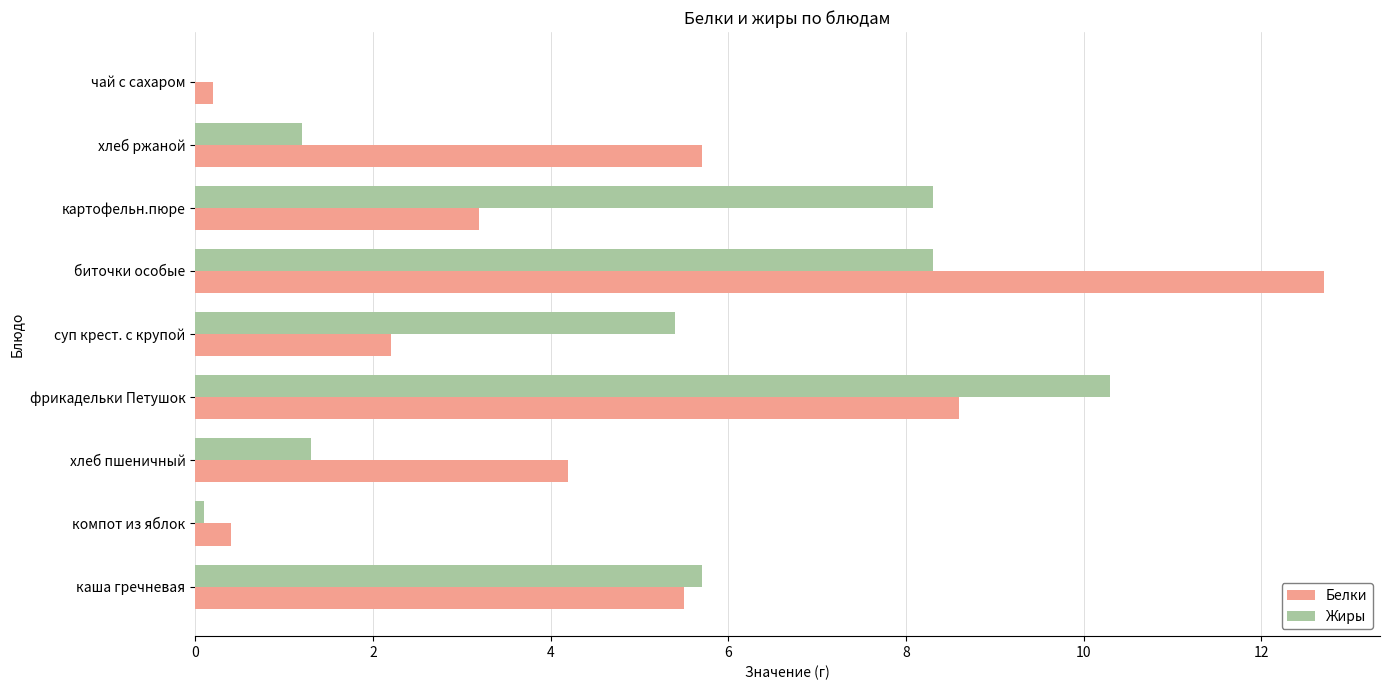

The value of Жиры at хлеб пшеничный is 1.3. True or false?

True